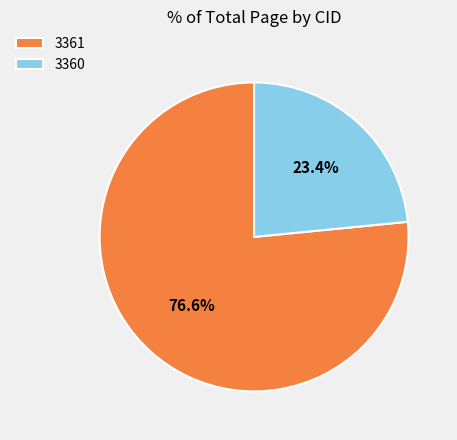

Rank the categories by value from lowest to highest.

3360, 3361